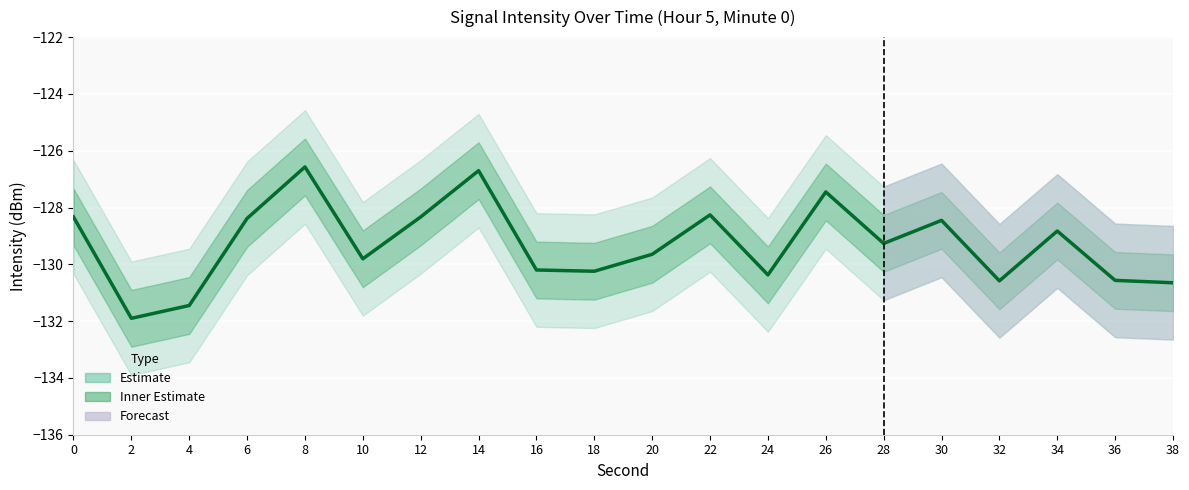

What is the difference between the second highest and second lowest values?

4.7